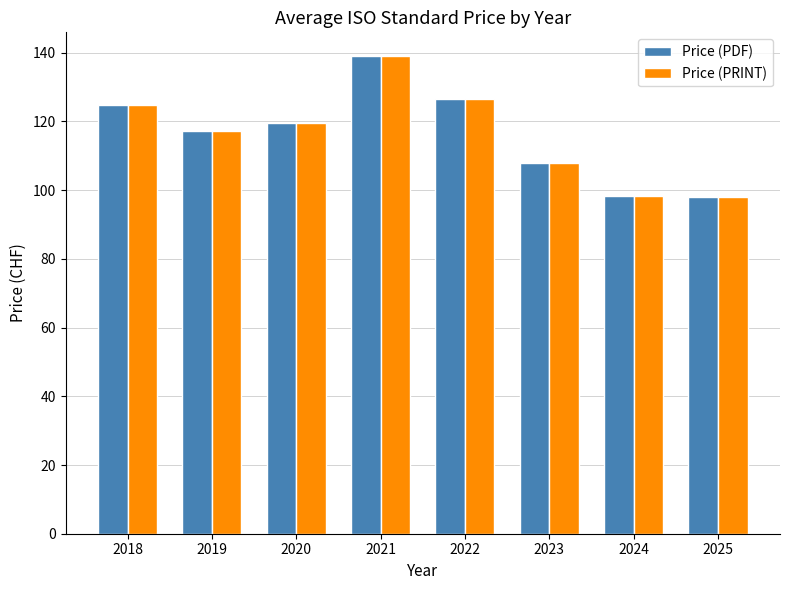

Are the bars horizontal?

No